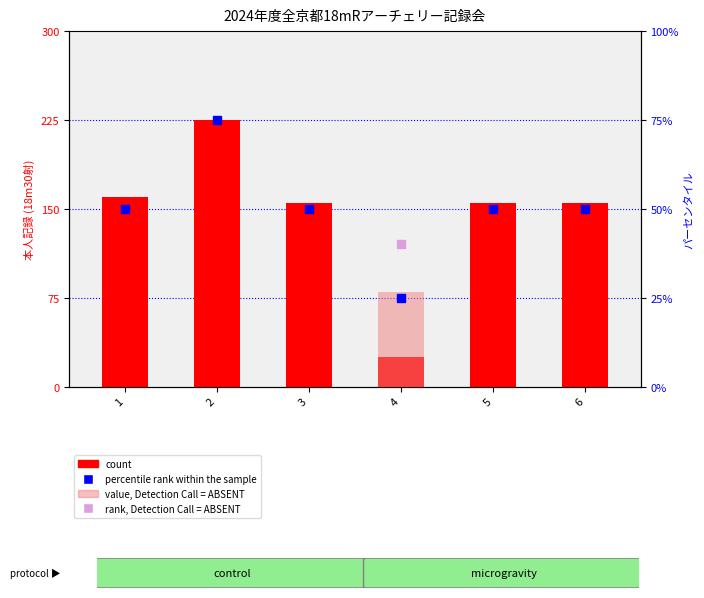

Which series contains the highest Y value?

count